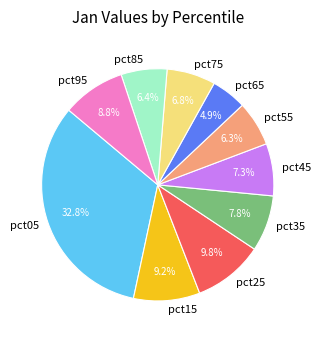

What is the largest slice in the pie chart?

pct05